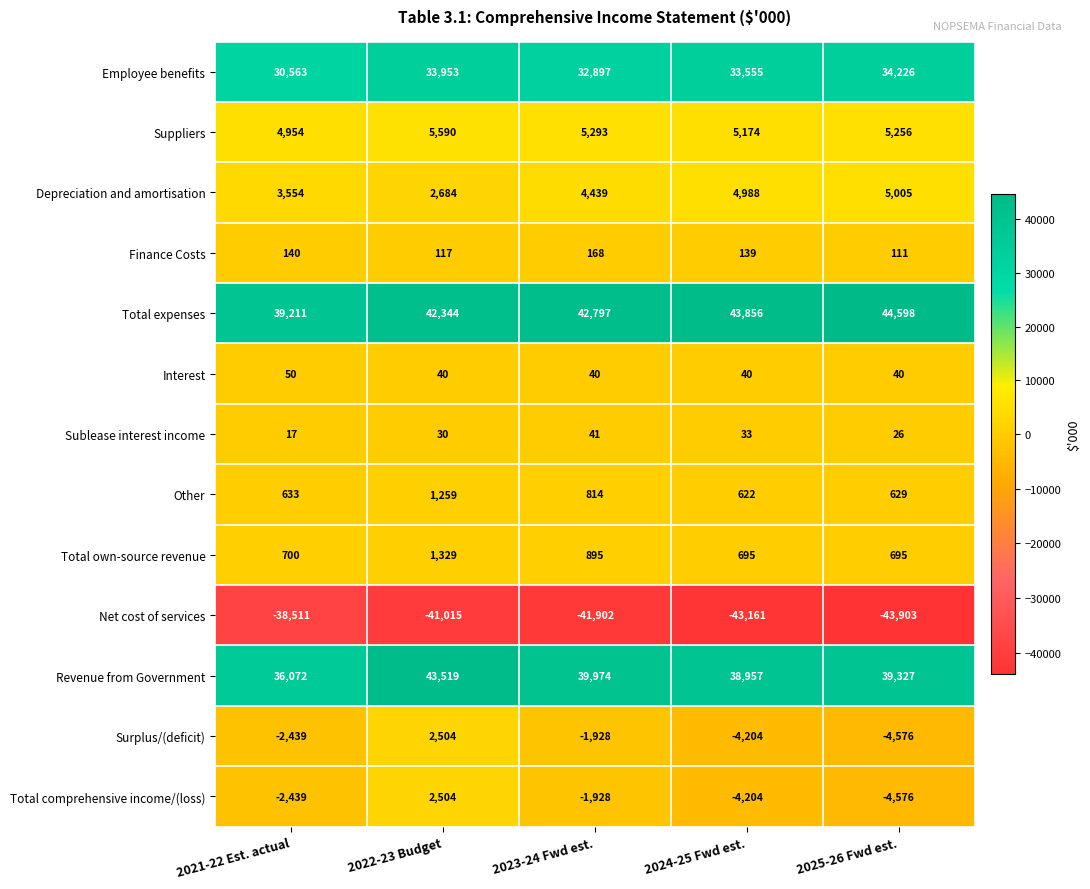

Which series has the largest total across all categories?

Total expenses